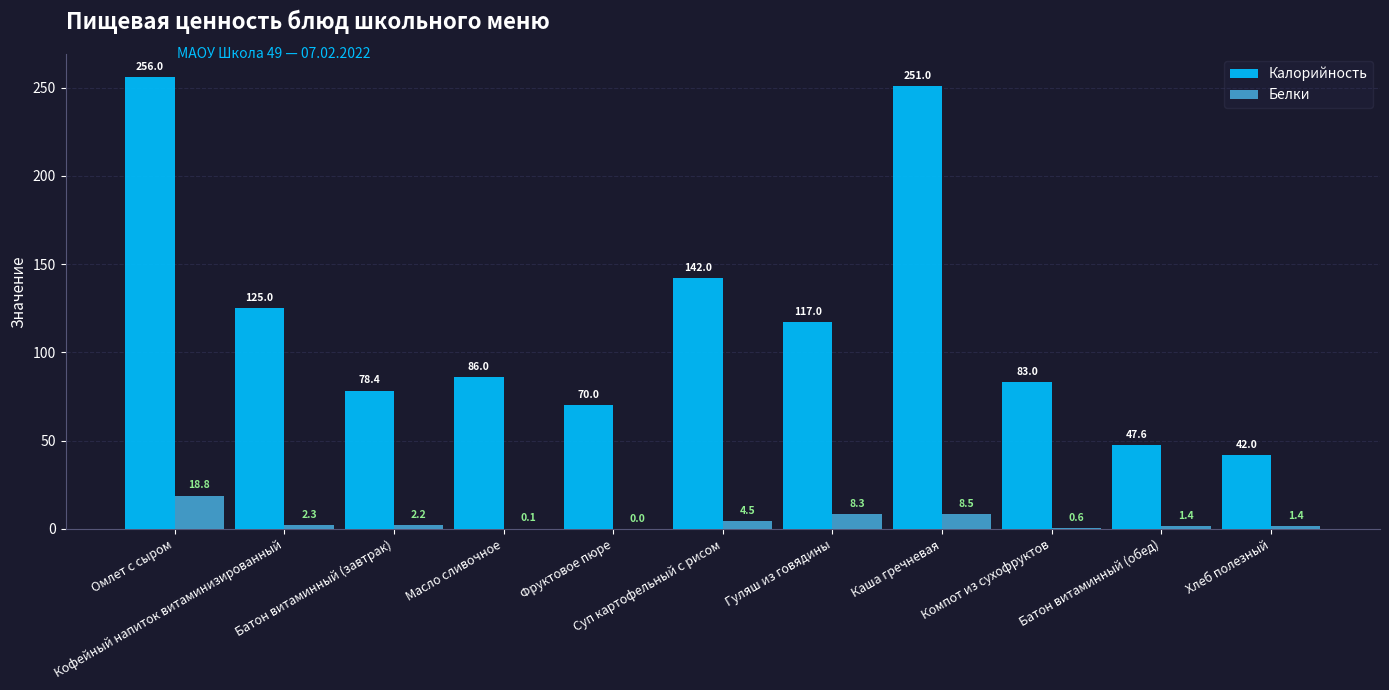

Reading left to right, transcribe all the data shown in this chart.

Калорийность: Омлет с сыром=256.0	Кофейный напиток витаминизированный=125.0	Батон витаминный (завтрак)=78.4	Масло сливочное=86.0	Фруктовое пюре=70.0	Суп картофельный с рисом=142.0	Гуляш из говядины=117.0	Каша гречневая=251.0	Компот из сухофруктов=83.0	Батон витаминный (обед)=47.6	Хлеб полезный=42.0
Белки: Омлет с сыром=18.8	Кофейный напиток витаминизированный=2.3	Батон витаминный (завтрак)=2.2	Масло сливочное=0.1	Фруктовое пюре=0.0	Суп картофельный с рисом=4.5	Гуляш из говядины=8.3	Каша гречневая=8.5	Компот из сухофруктов=0.6	Батон витаминный (обед)=1.4	Хлеб полезный=1.4